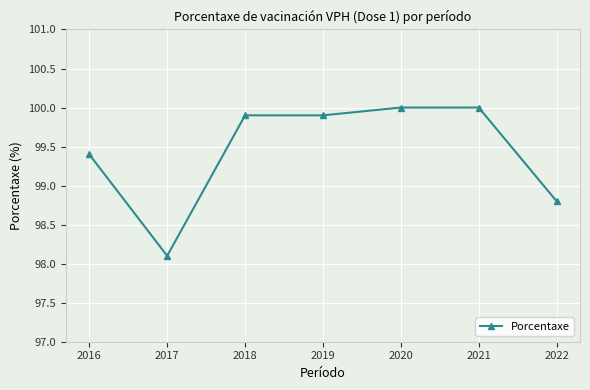

What is the greatest value displayed?

100.0